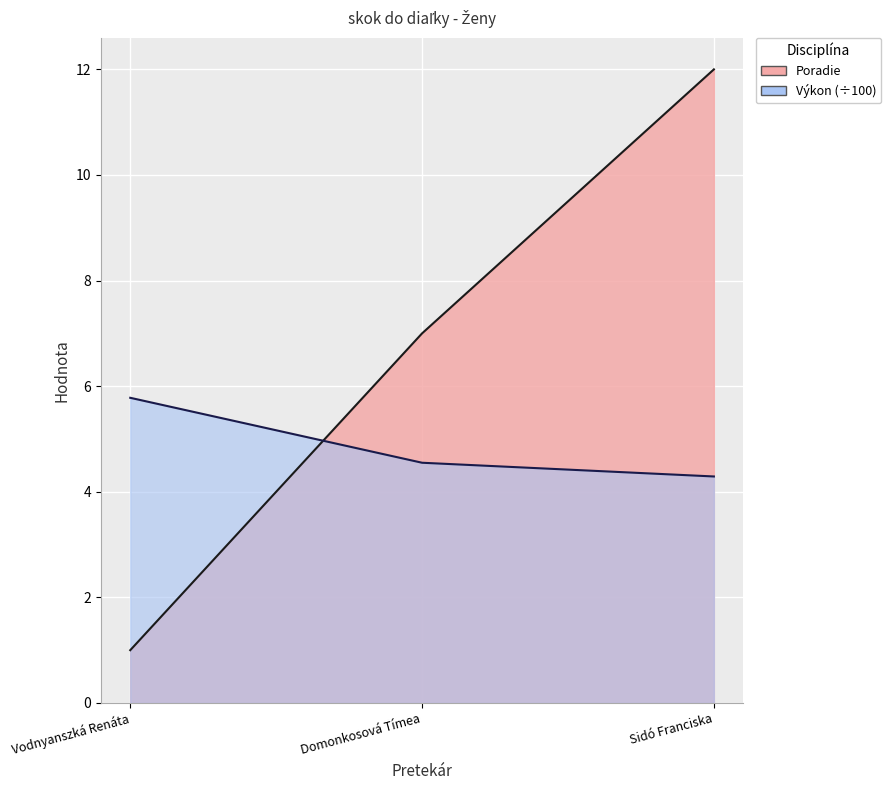

Which category has the lowest value across all series?

Vodnyanszká Renáta